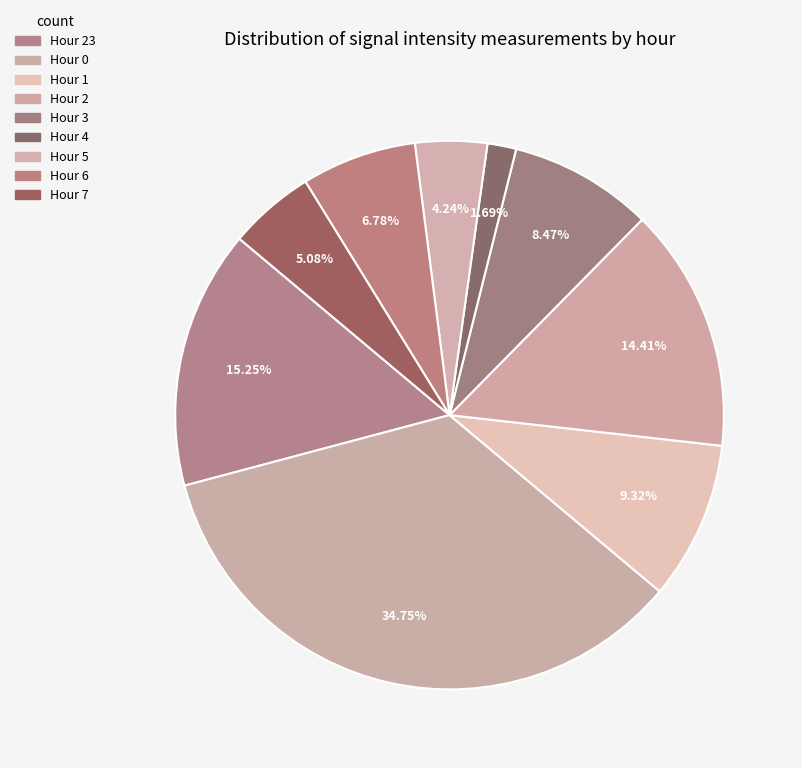

Is there any slice that represents more than half of the pie?

No